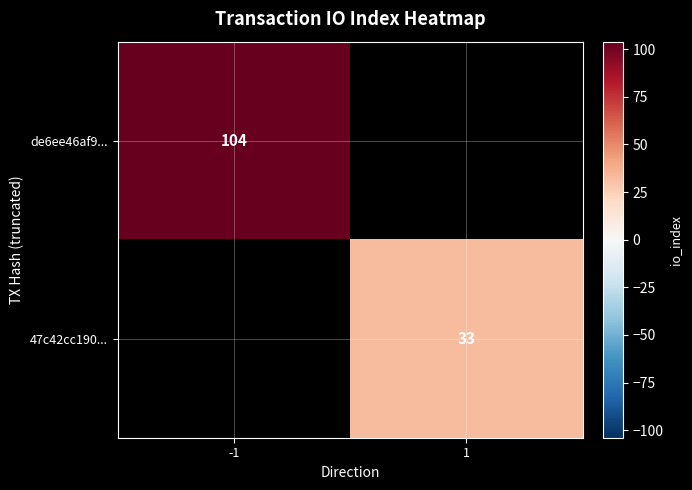

The 47c42cc190... series shows 33 at 1. True or false?

True